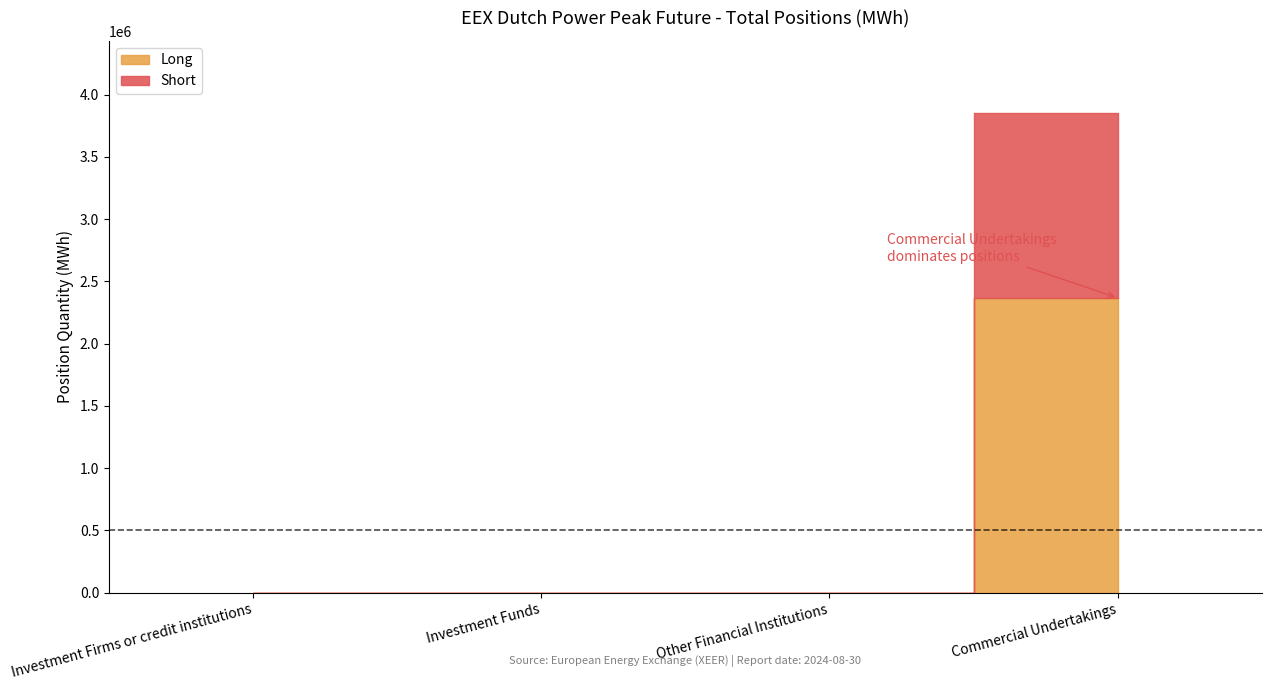

Which series has the widest spread of values?

Long